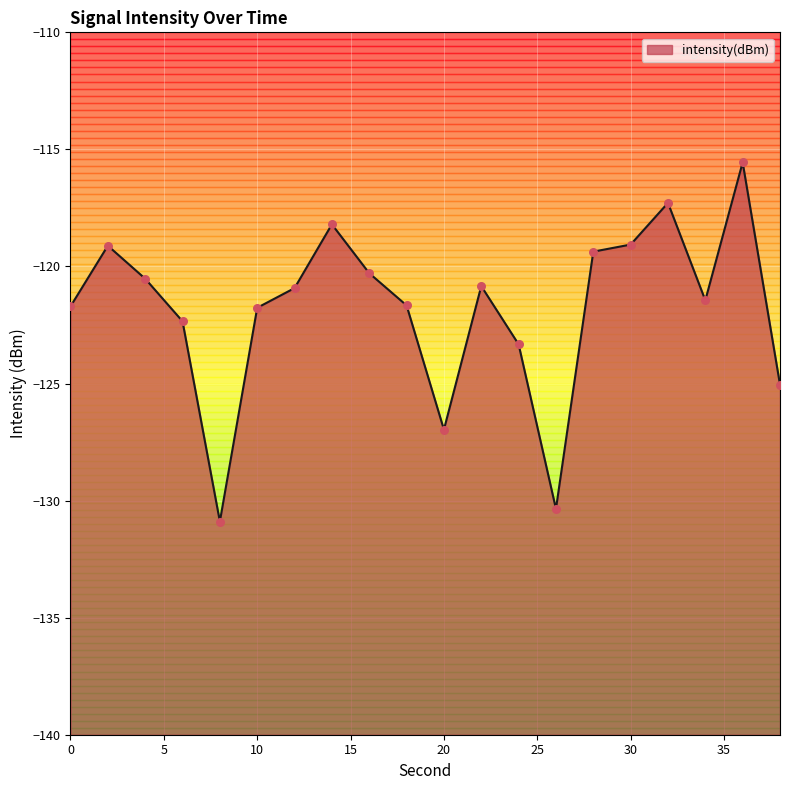

What is the change in value from 4 to 30?

+1.5